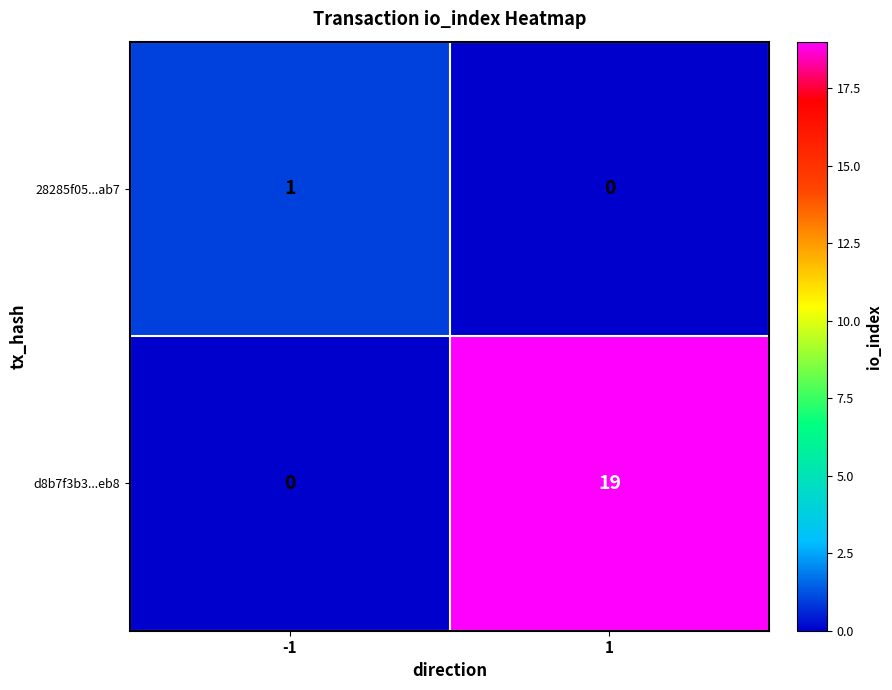

How many data points does each series have?

2